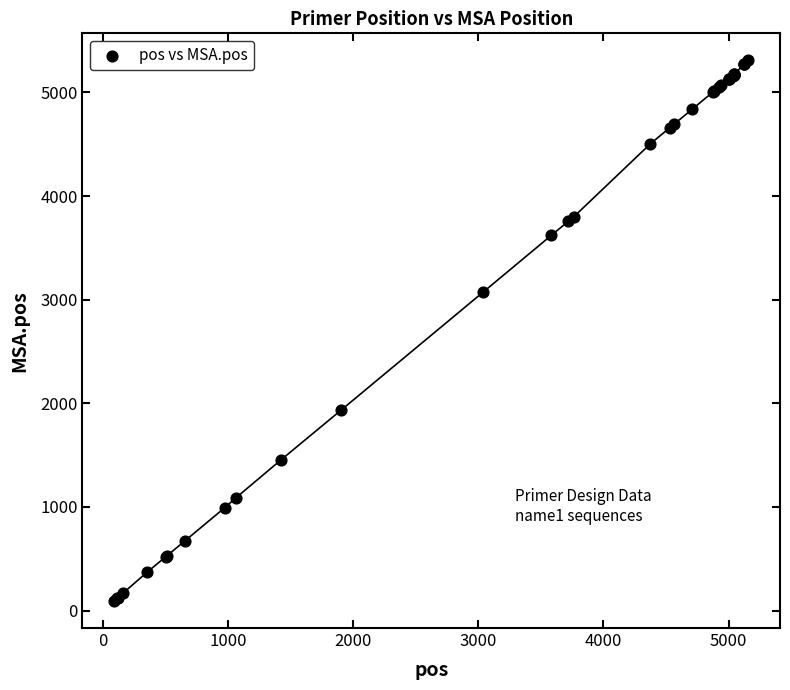

What Y value in the scatter plot is closest to 2700?

3073